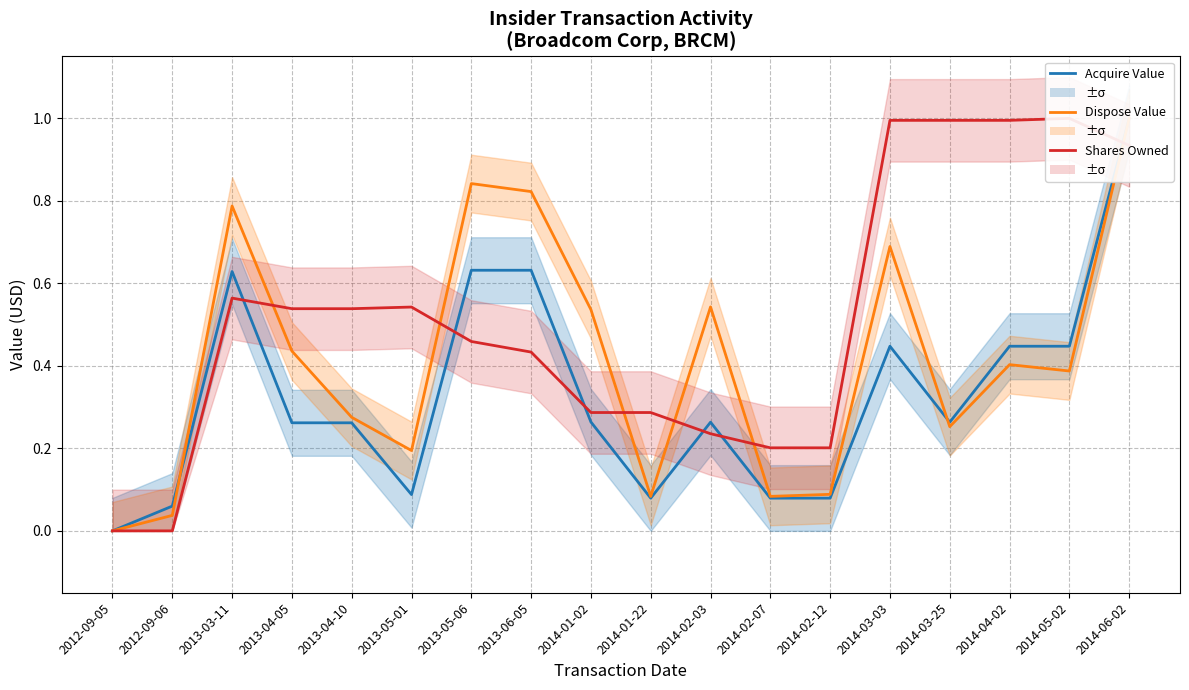

Reading left to right, list all the values displayed in this chart.

Acquire Value: 2012-09-05=0.0	2012-09-06=0.1	2013-03-11=0.6	2013-04-05=0.3	2013-04-10=0.3	2013-05-01=0.1	2013-05-06=0.6	2013-06-05=0.6	2014-01-02=0.3	2014-01-22=0.1	2014-02-03=0.3	2014-02-07=0.1	2014-02-12=0.1	2014-03-03=0.4	2014-03-25=0.3	2014-04-02=0.4	2014-05-02=0.4	2014-06-02=1.0
Dispose Value: 2012-09-05=0.0	2012-09-06=0.0	2013-03-11=0.8	2013-04-05=0.4	2013-04-10=0.3	2013-05-01=0.2	2013-05-06=0.8	2013-06-05=0.8	2014-01-02=0.5	2014-01-22=0.1	2014-02-03=0.5	2014-02-07=0.1	2014-02-12=0.1	2014-03-03=0.7	2014-03-25=0.3	2014-04-02=0.4	2014-05-02=0.4	2014-06-02=1.0
Shares Owned: 2012-09-05=0.0	2012-09-06=0.0	2013-03-11=0.6	2013-04-05=0.5	2013-04-10=0.5	2013-05-01=0.5	2013-05-06=0.5	2013-06-05=0.4	2014-01-02=0.3	2014-01-22=0.3	2014-02-03=0.2	2014-02-07=0.2	2014-02-12=0.2	2014-03-03=1.0	2014-03-25=1.0	2014-04-02=1.0	2014-05-02=1.0	2014-06-02=0.9